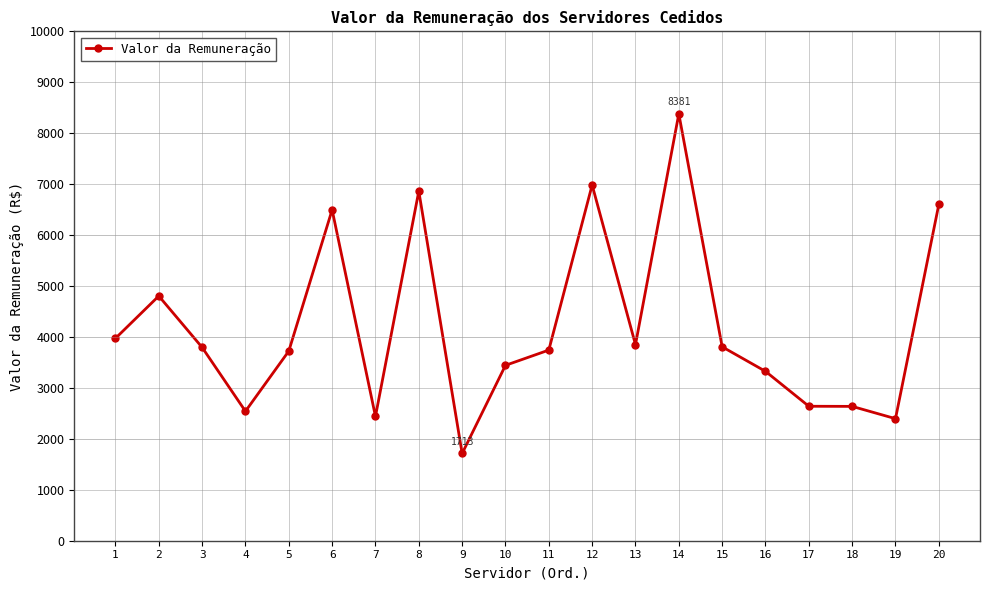

At which category does the data reach its first local valley?

4